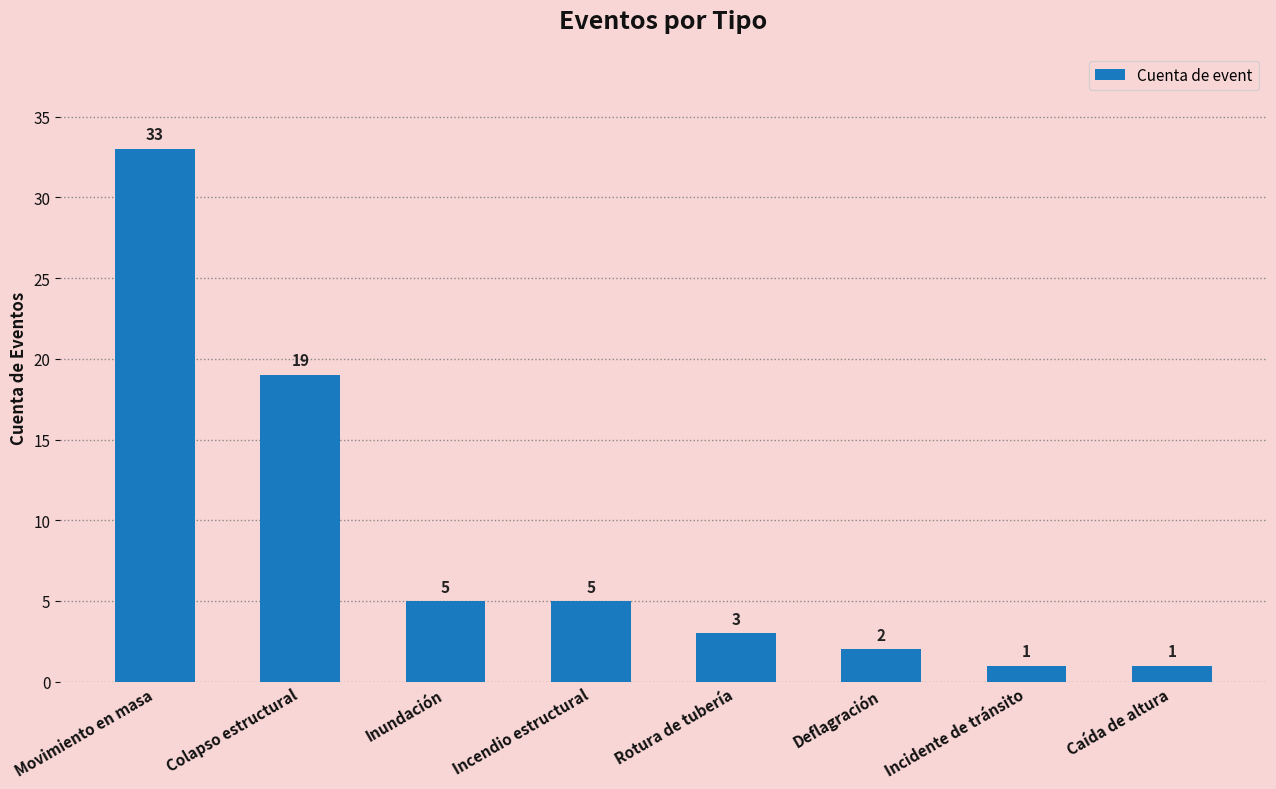

What is the maximum value shown in the chart?

33